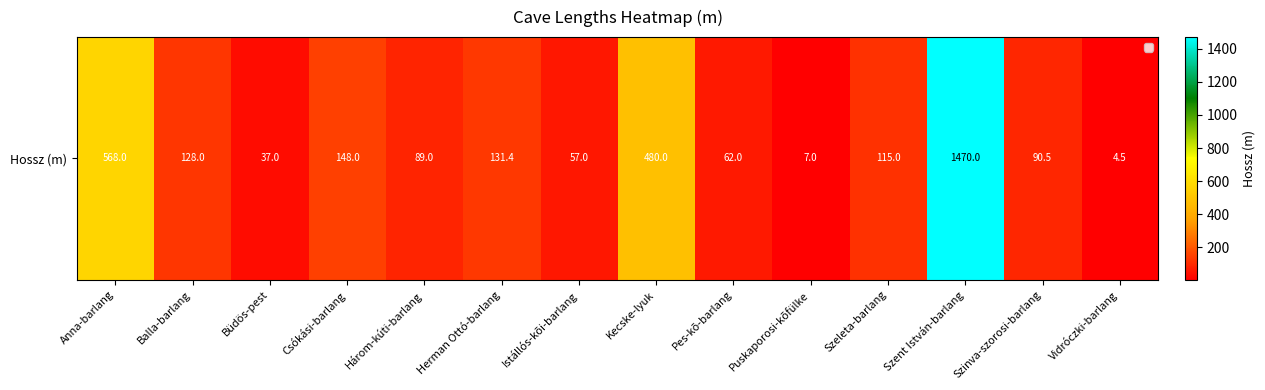

Rank the categories by value from highest to lowest.

Szent István-barlang, Anna-barlang, Kecske-lyuk, Csókási-barlang, Herman Ottó-barlang, Balla-barlang, Szeleta-barlang, Szinva-szorosi-barlang, Három-kúti-barlang, Pes-kõ-barlang, Istállós-kõi-barlang, Büdös-pest, Puskaporosi-kõfülke, Vidróczki-barlang